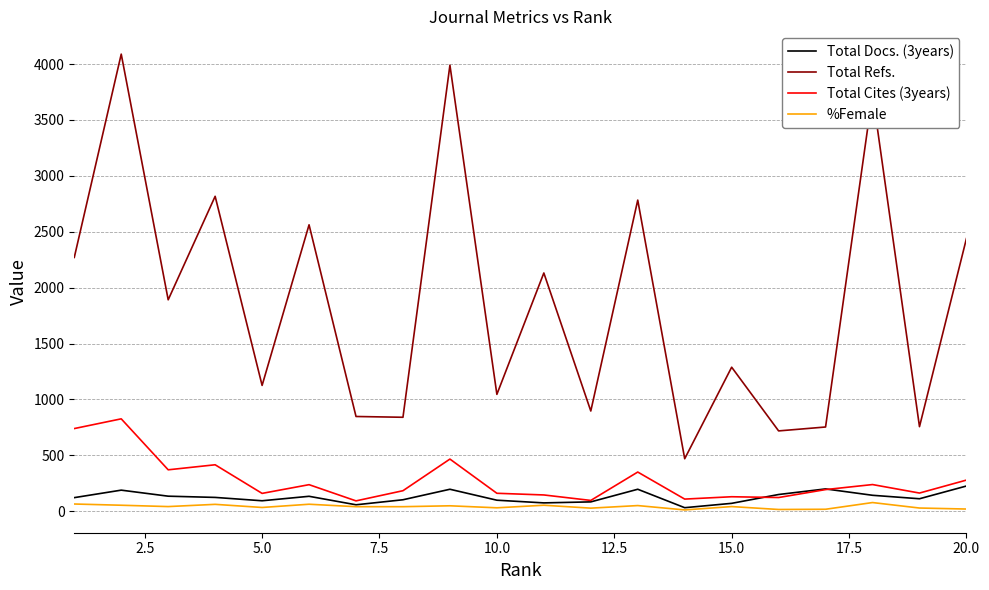

Which series has the largest total across all categories?

Total Refs.